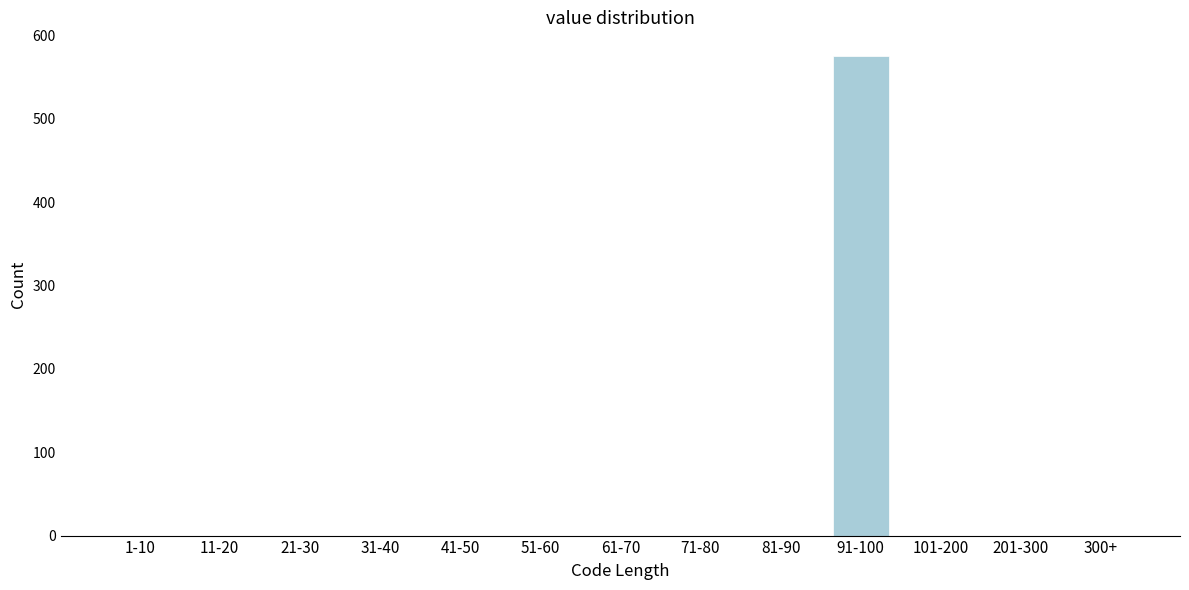

Reading left to right, what are all the values shown in this chart?

1-10=0	11-20=0	21-30=0	31-40=0	41-50=0	51-60=0	61-70=0	71-80=0	81-90=0	91-100=575	101-200=0	201-300=0	300+=0